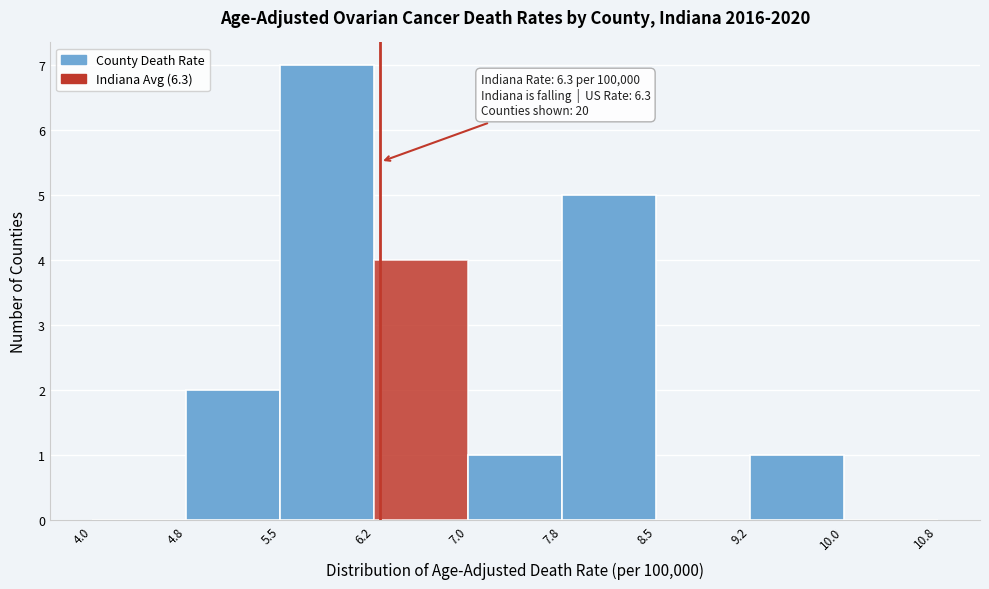

Which range on the x-axis has the tallest bar?

5.5 to 6.2